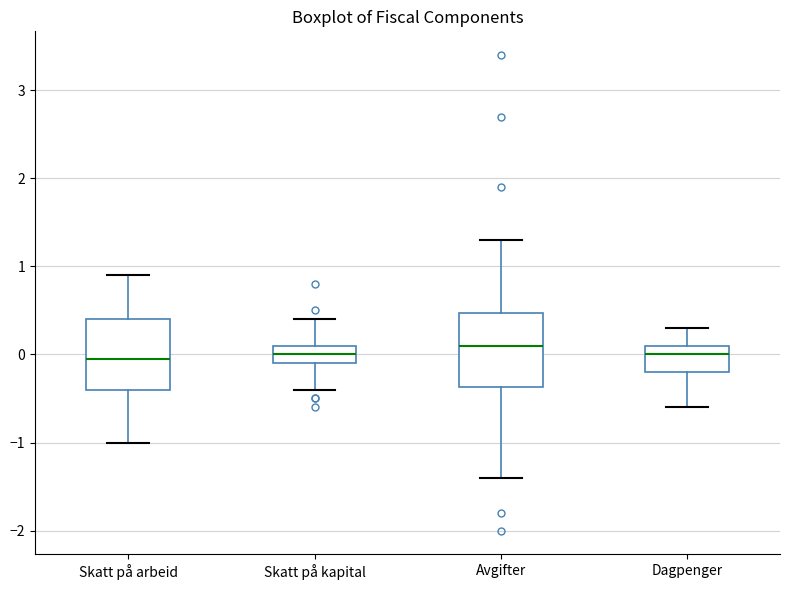

Reading left to right, transcribe this box plot: for each box, give where its median line is, the range the box spans, and where its two whiskers end, as read against the y-axis. The values are not printed on the chart, so give them approximately, as read against the axis.

Skatt på arbeid: median 0.0, box -0.4 to 0.4, whiskers -1.0 to 0.9
Skatt på kapital: median 0.0, box -0.1 to 0.1, whiskers -0.4 to 0.4
Avgifter: median 0.1, box -0.4 to 0.5, whiskers -1.4 to 1.3
Dagpenger: median 0.0, box -0.2 to 0.1, whiskers -0.6 to 0.3